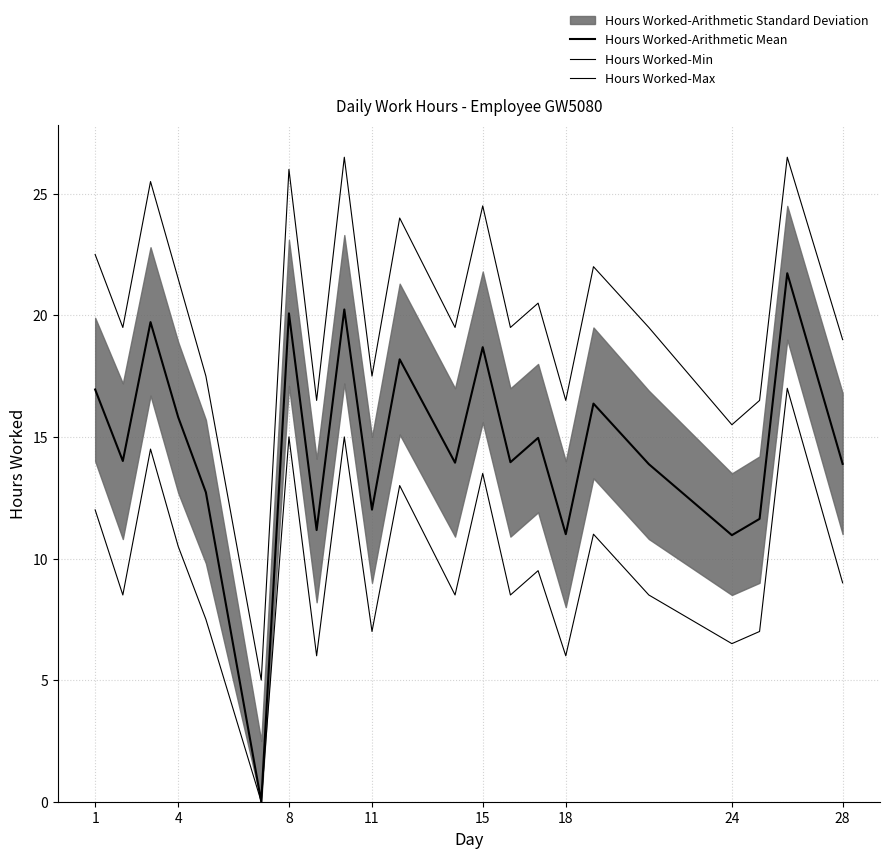

How many lines are shown in the chart?

3